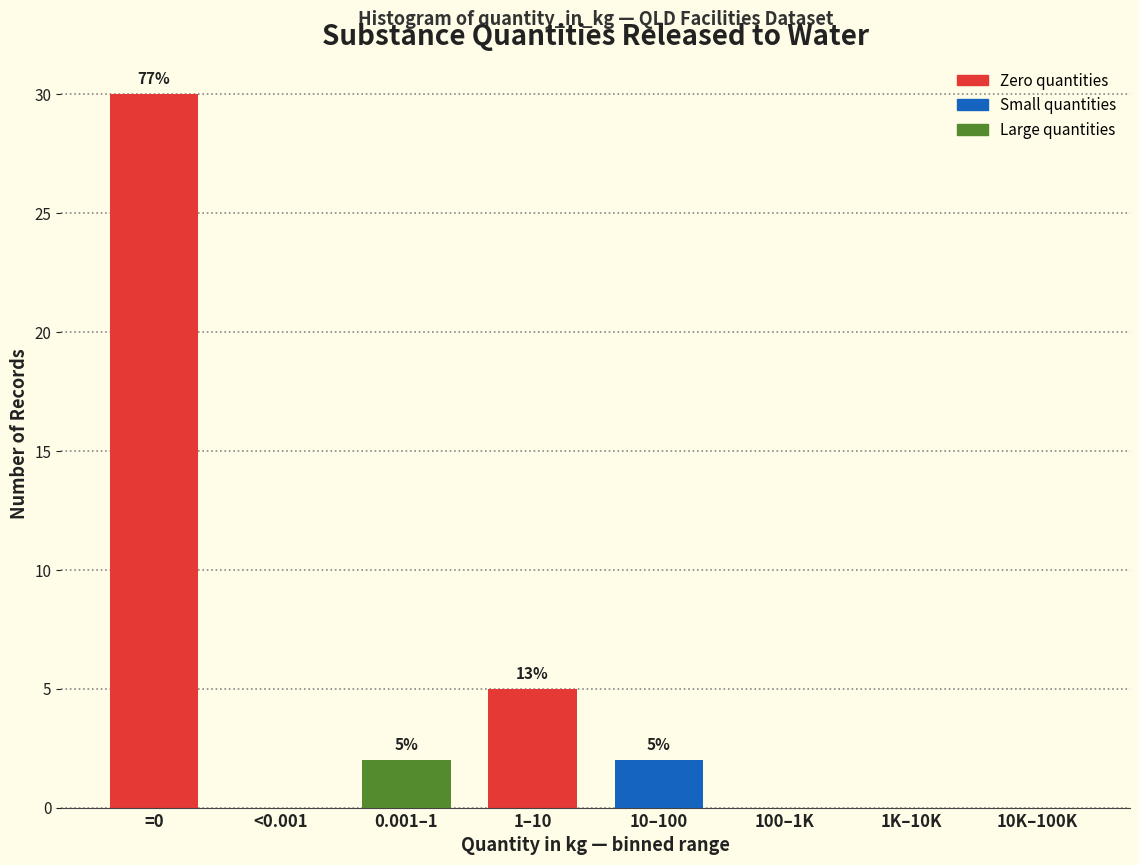

The chart shows a value of 2 at 10–100. True or false?

True